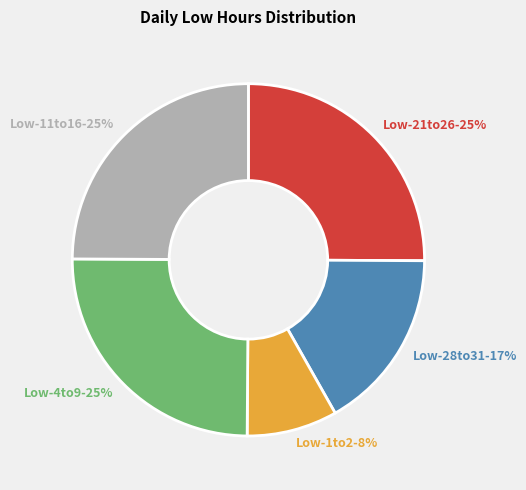

Which slice is the smallest?

Low-1to2-8%